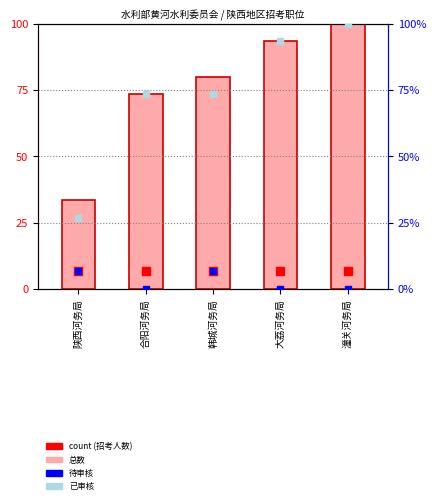

Which series contains the highest Y value?

总数